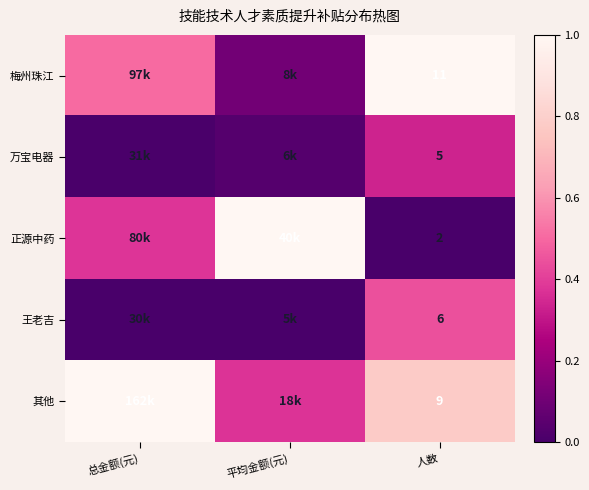

Which label corresponds to the smallest value in the chart?

人数